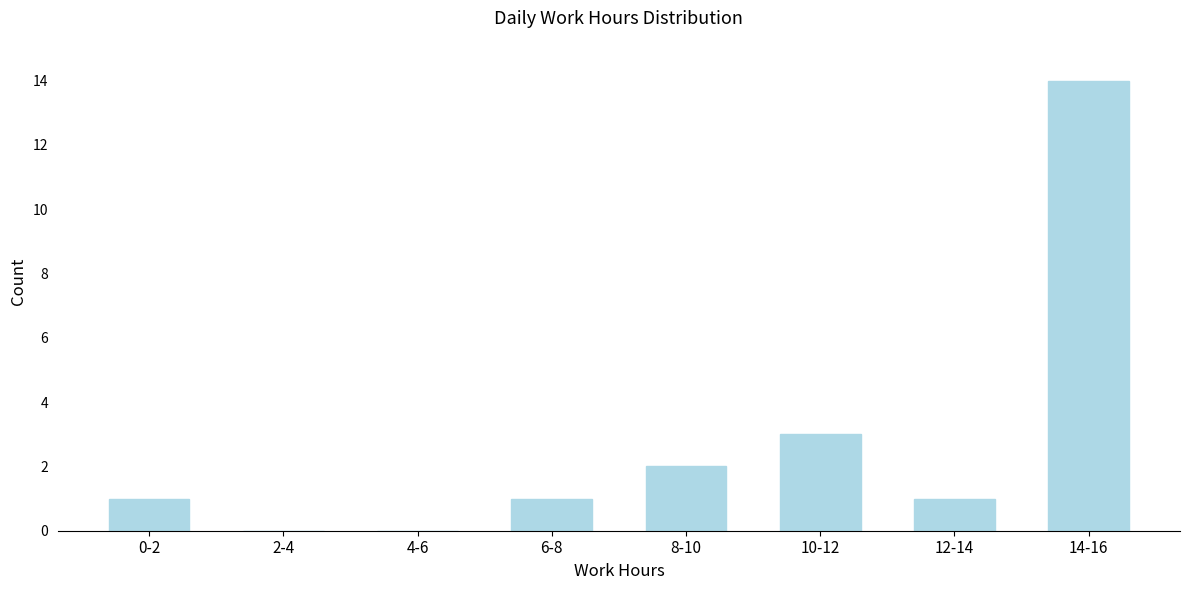

Reading right to left, what are all the values shown in this chart?

14-16=14	12-14=1	10-12=3	8-10=2	6-8=1	4-6=0	2-4=0	0-2=1